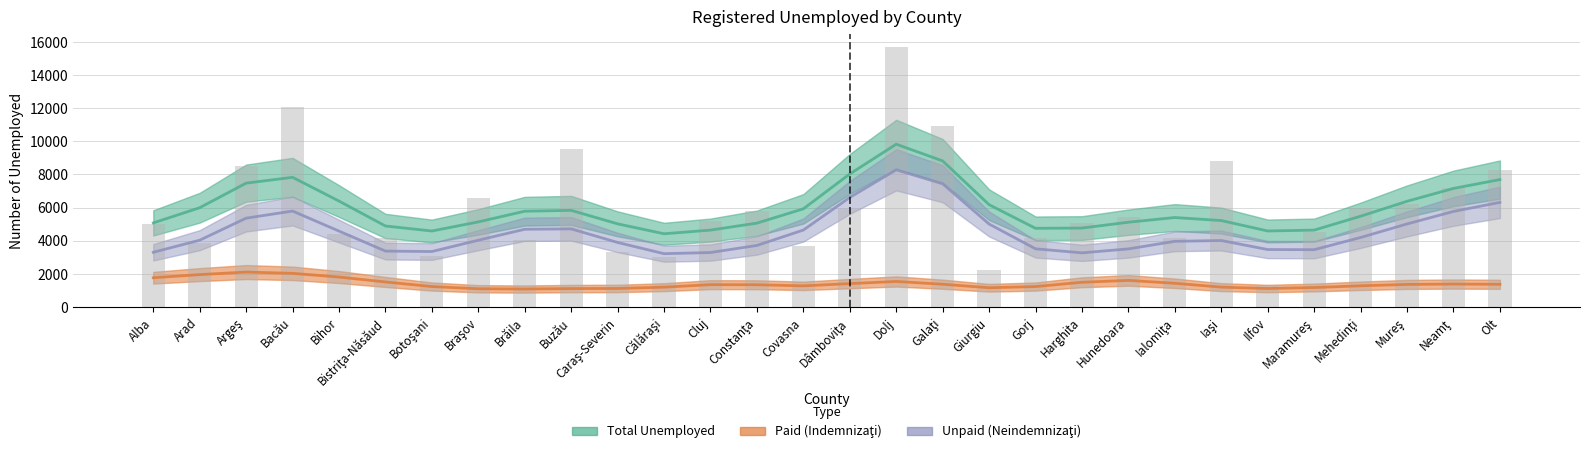

Which label corresponds to the smallest value in the chart?

Ilfov